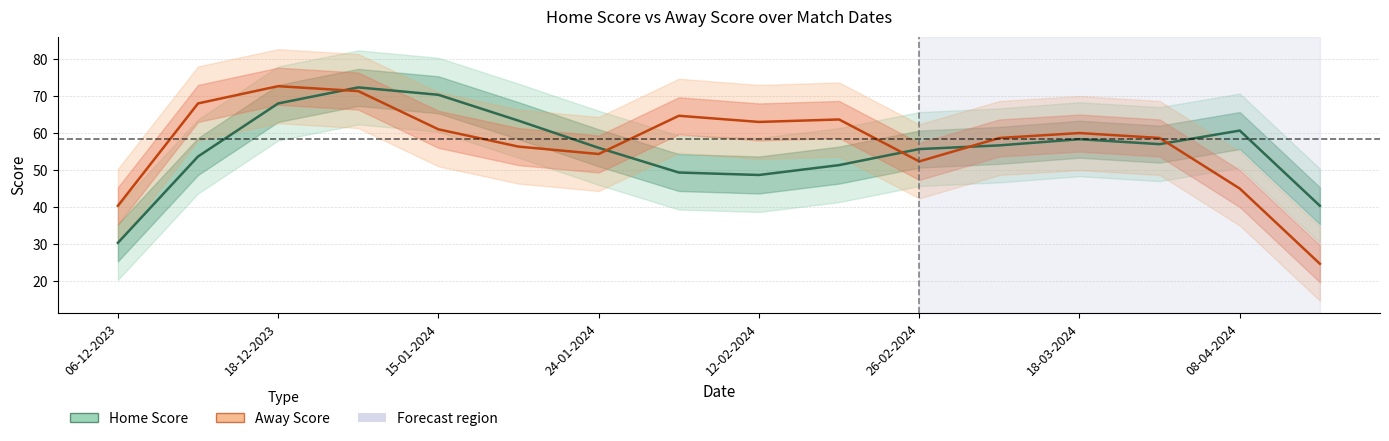

How many lines are shown in the chart?

2